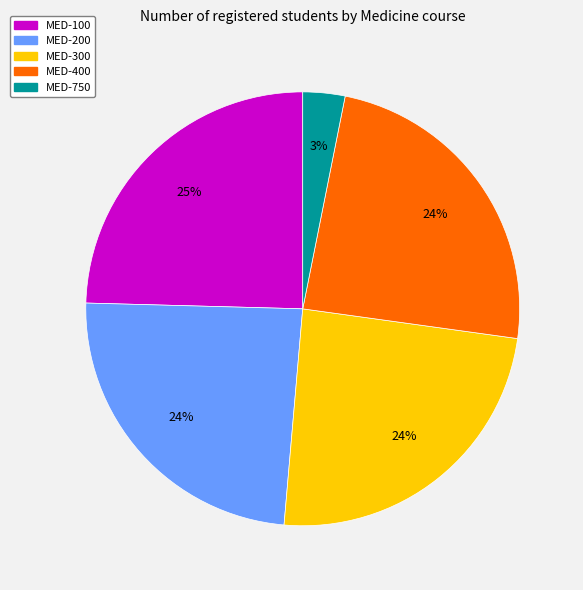

Is it true that MED-400 is 16% of the pie?

False